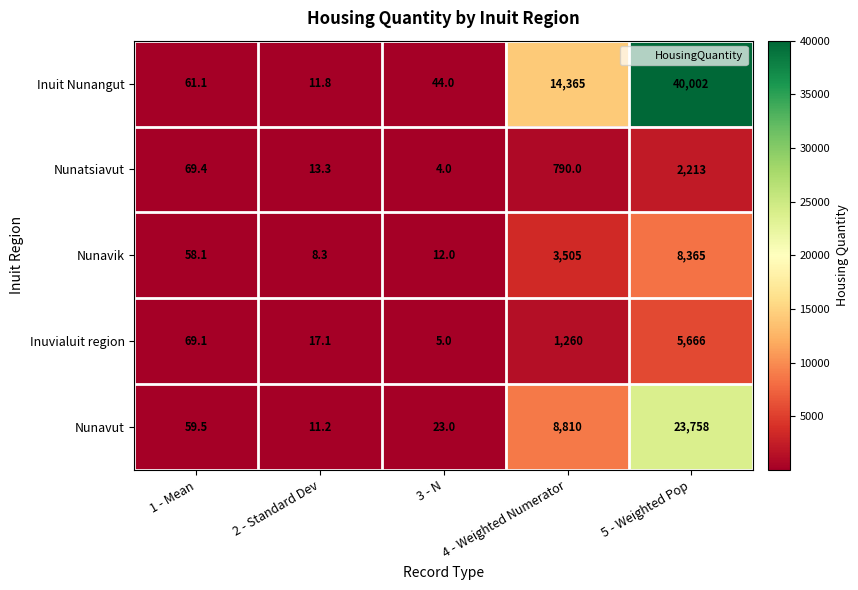

Which category has the lowest value in the Inuit Nunangut series?

2 - Standard Dev